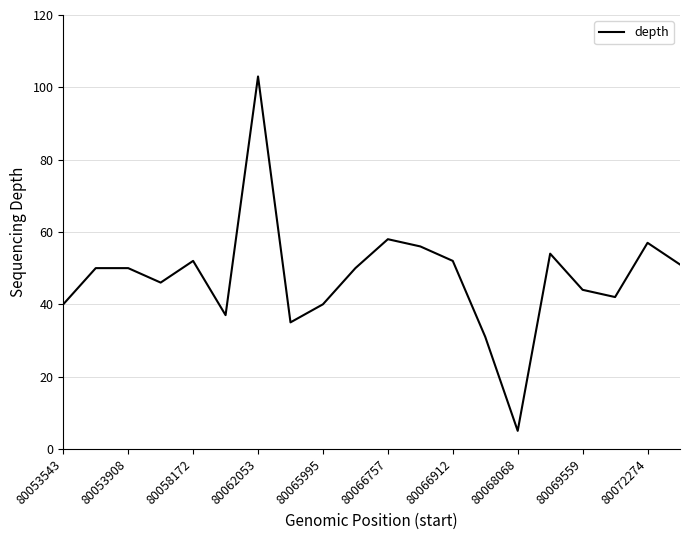

What is the greatest value displayed?

103